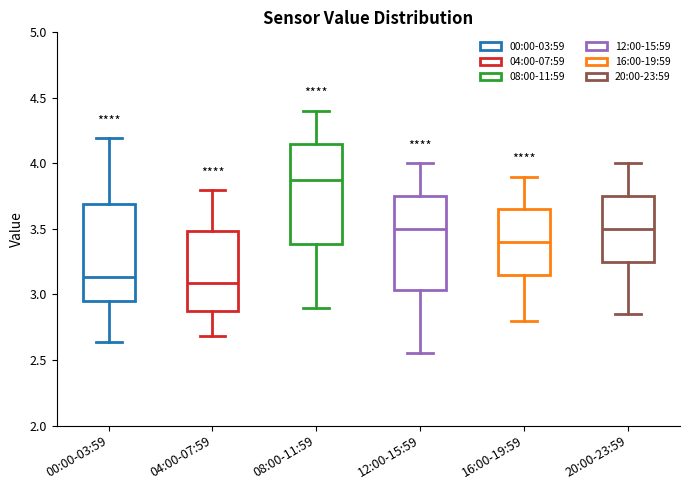

Which box's median line is the highest?

08:00-11:59